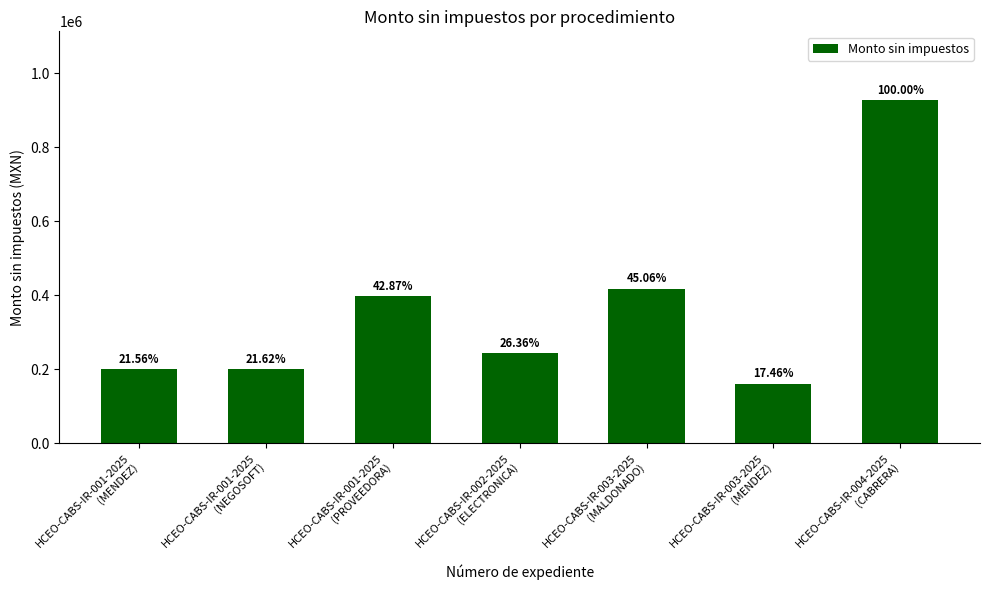

Are the bars horizontal?

No